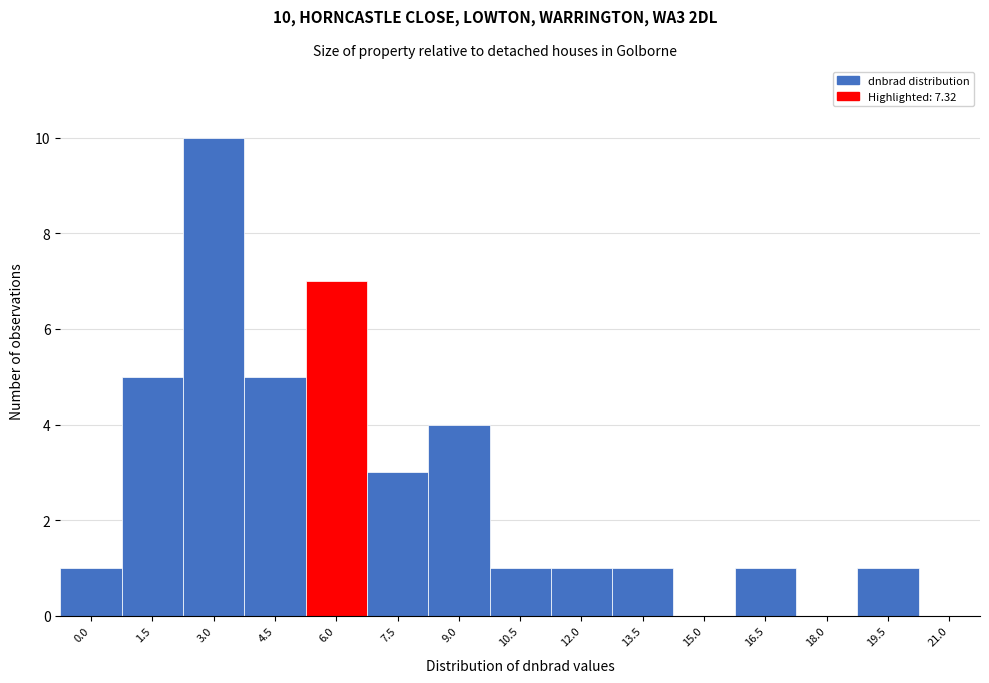

Reading left to right, extract all data points from this chart.

0.0=1	1.5=5	3.0=10	4.5=5	6.0=7	7.5=3	9.0=4	10.5=1	12.0=1	13.5=1	15.0=0	16.5=1	18.0=0	19.5=1	21.0=0